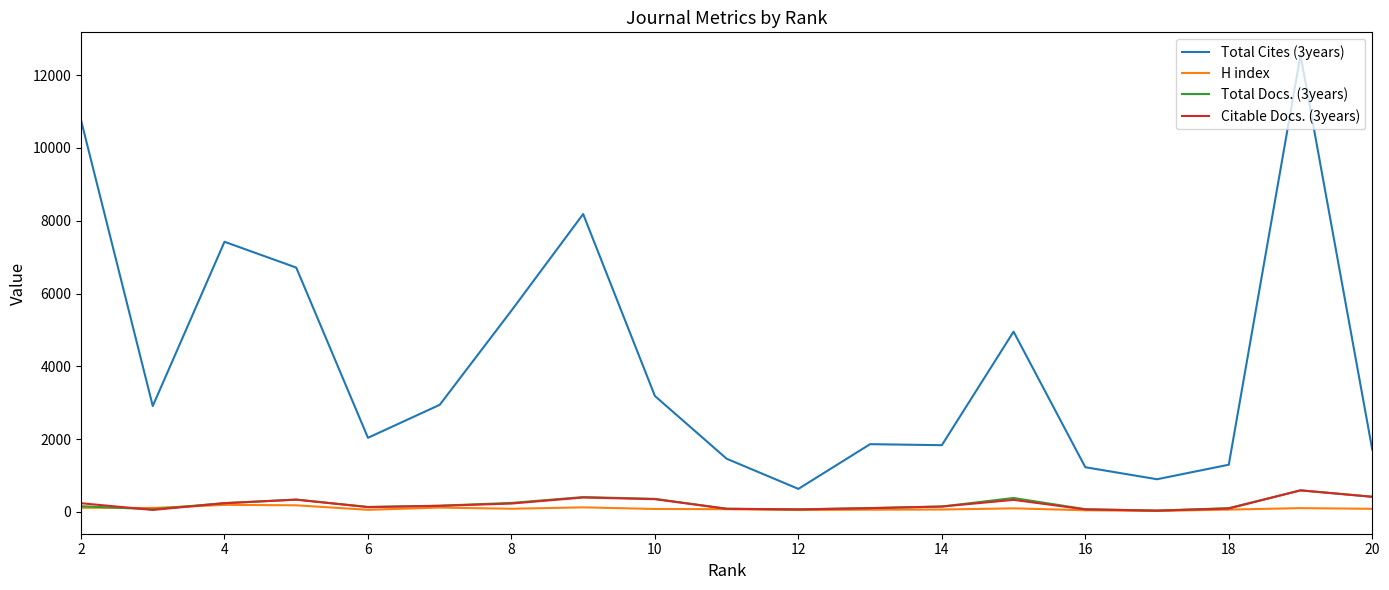

What is the difference between the maximum and minimum values in the H index series?

166